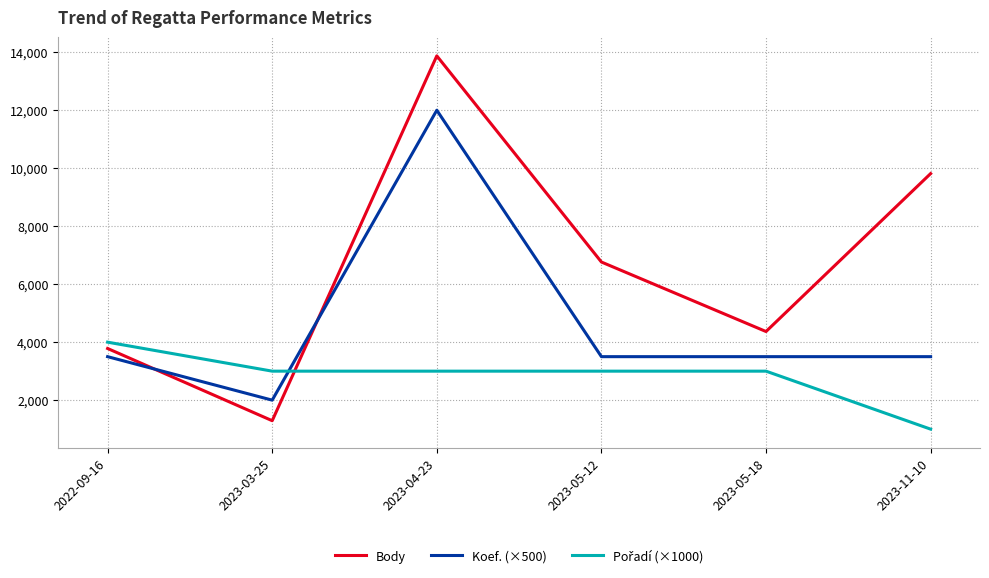

Read the Body value at 2023-05-18, to the nearest 50.

4350